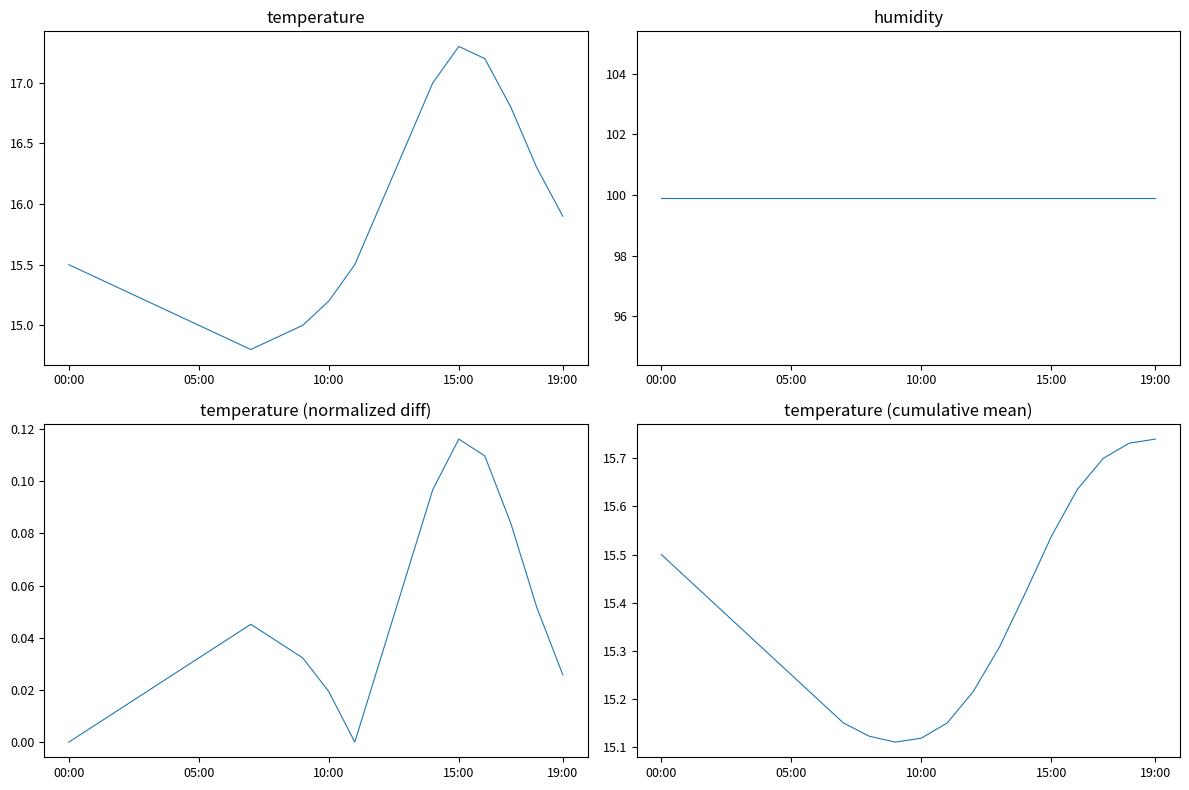

At which category does temperature (normalized diff) reach its first local valley?

11